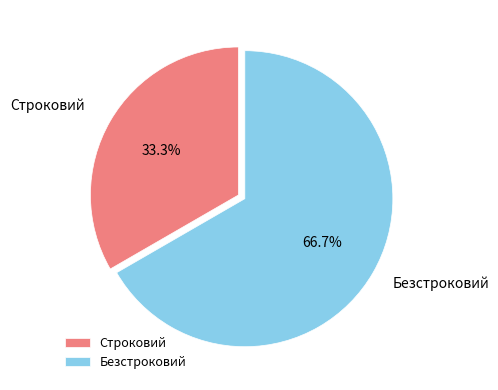

Which has a higher value, Строковий or Безстроковий?

Безстроковий